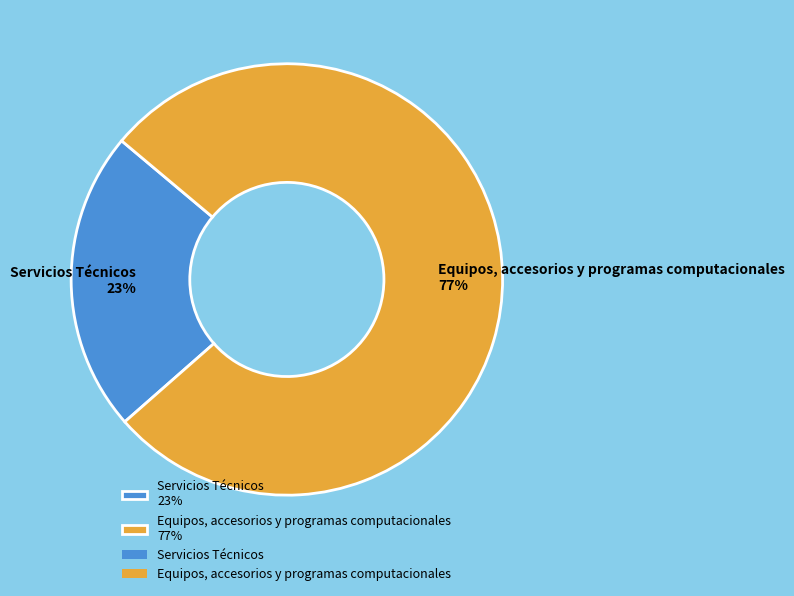

Count the number of slices in the pie.

2